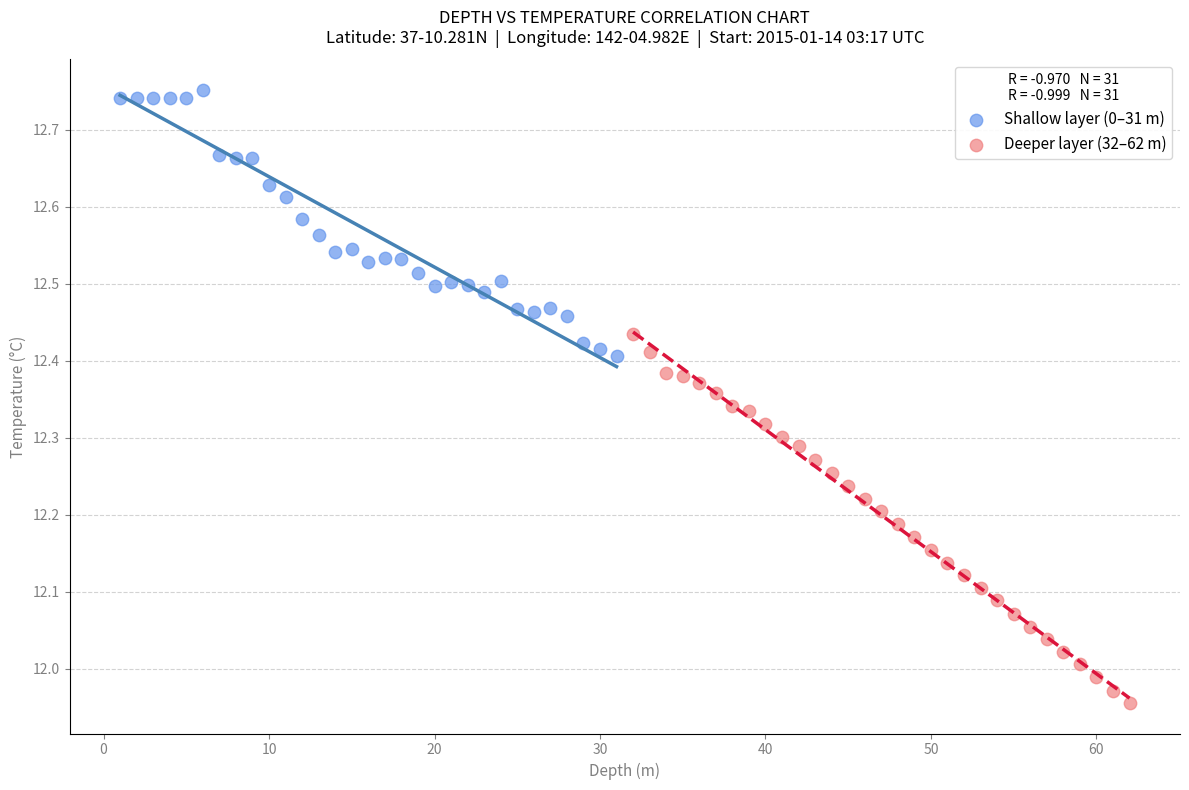

Which series has the largest Y range (max minus min)?

Deeper layer (32–62 m)